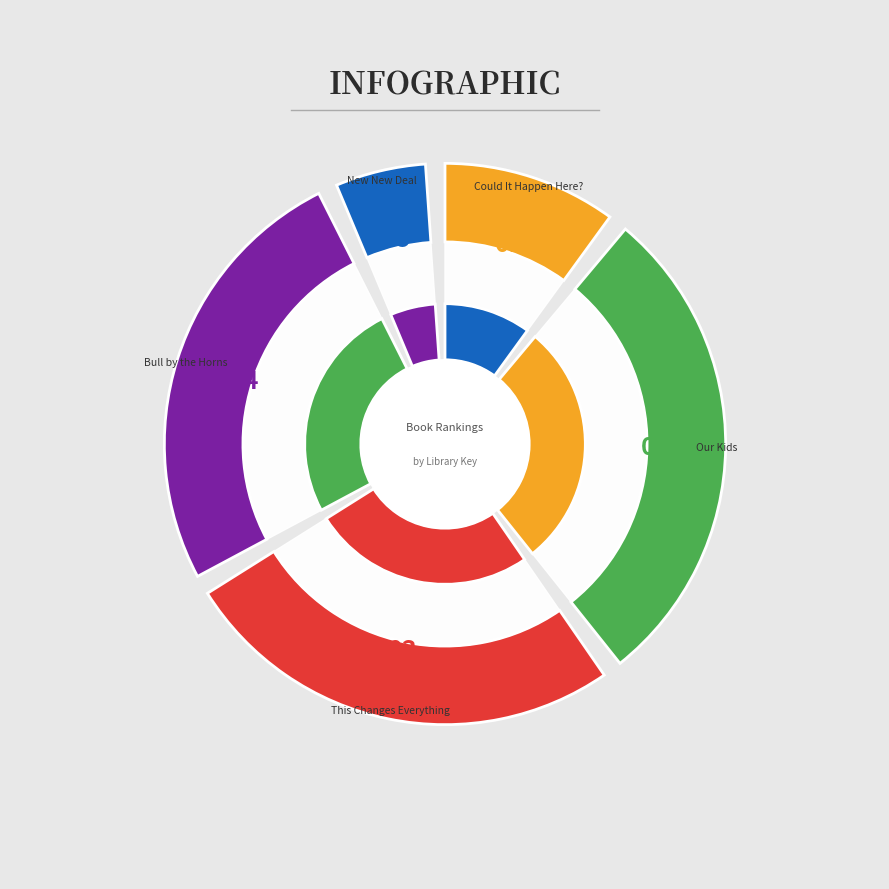

Count the number of slices in the pie.

5